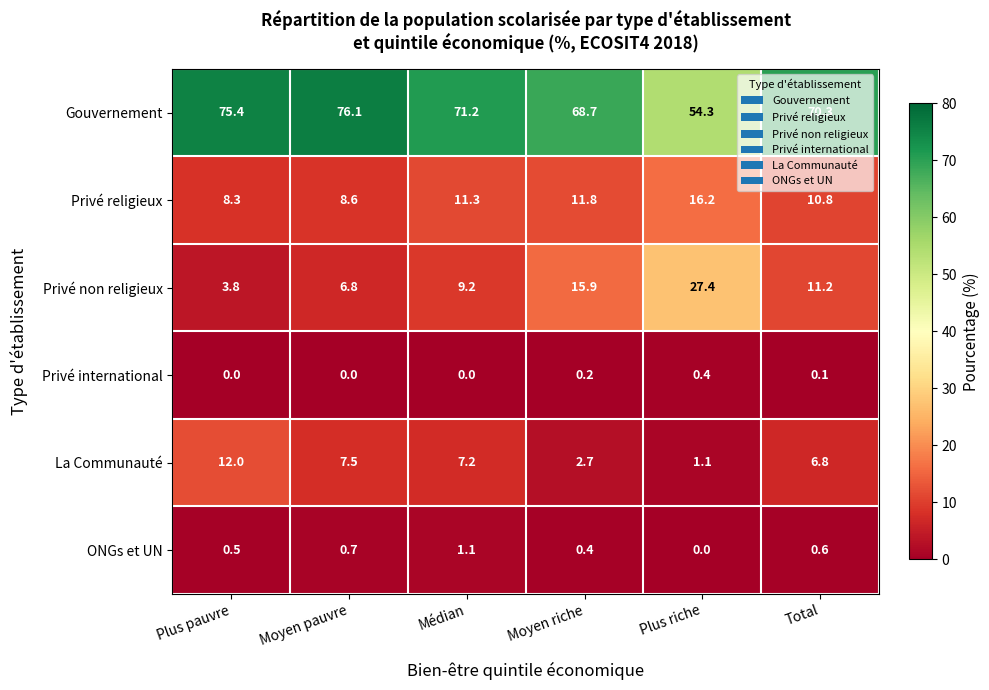

How many data points does each series have?

6